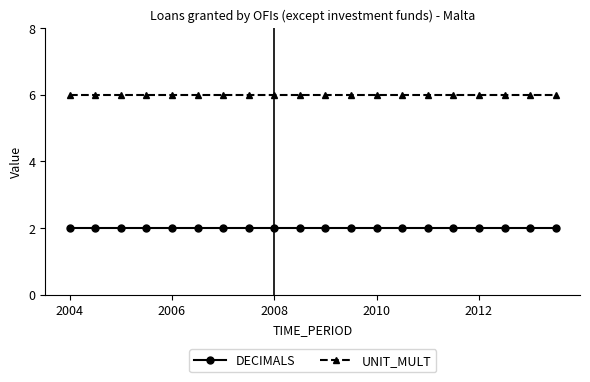

Rank the series by their average value, from lowest to highest.

DECIMALS, UNIT_MULT